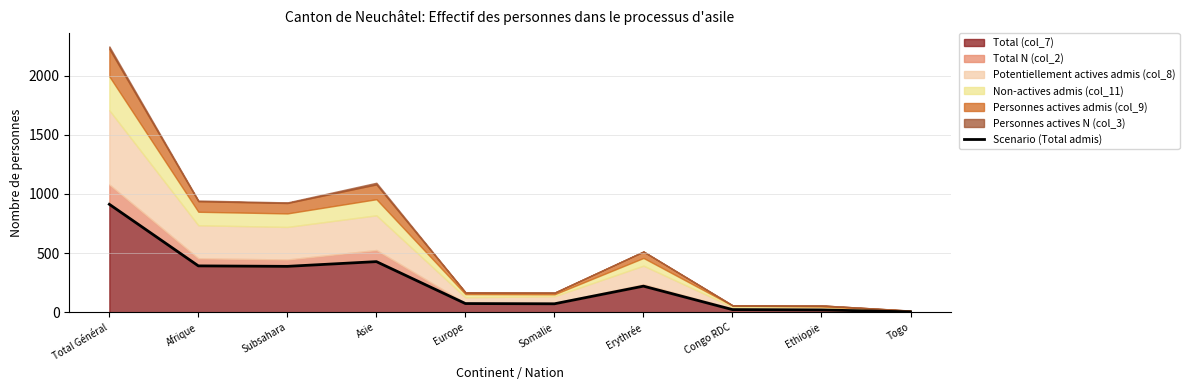

The value at Subsahara is 115. True or false?

False